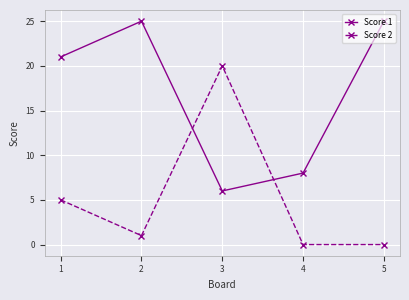

At which label is Score 2 closest to 10?

1